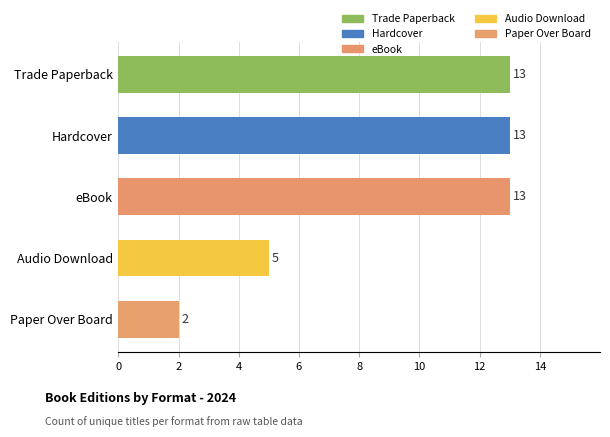

The chart shows a value of 13 at Hardcover. True or false?

True